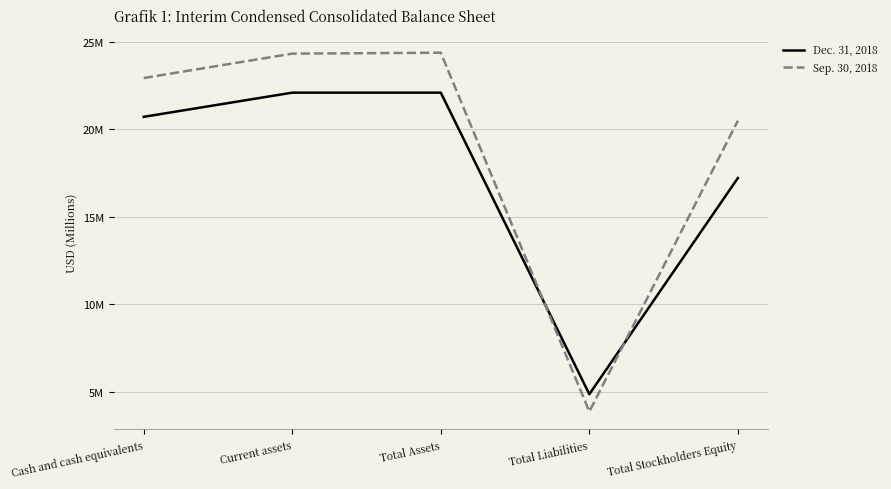

Does the chart have visible grid lines?

Yes